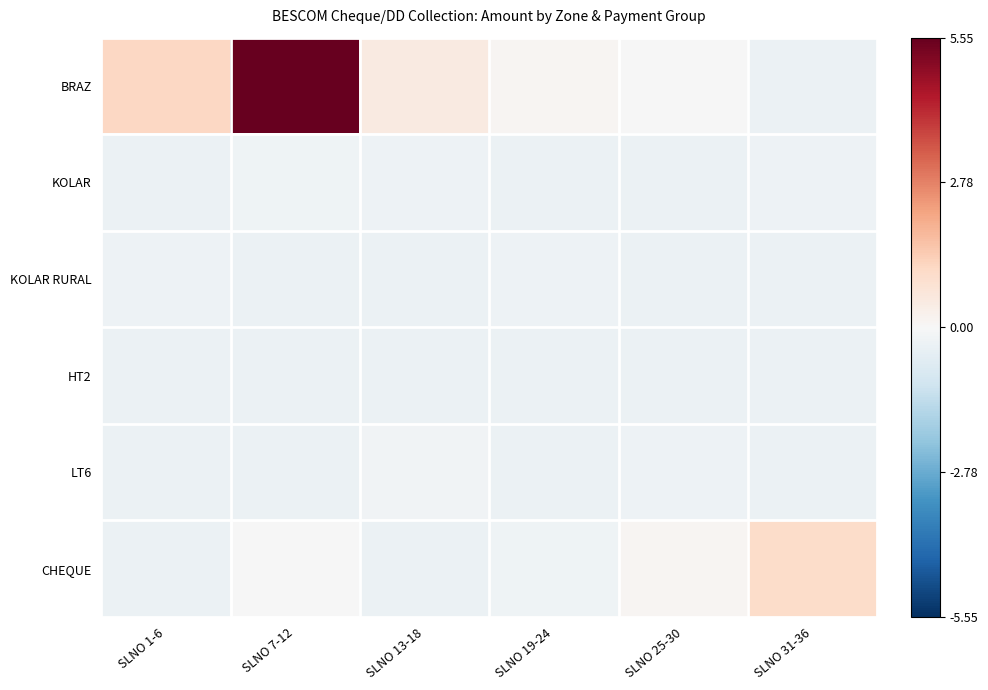

At SLNO 19-24, list the series in order from largest to smallest.

BRAZ, CHEQUE, KOLAR RURAL, KOLAR, LT6, HT2